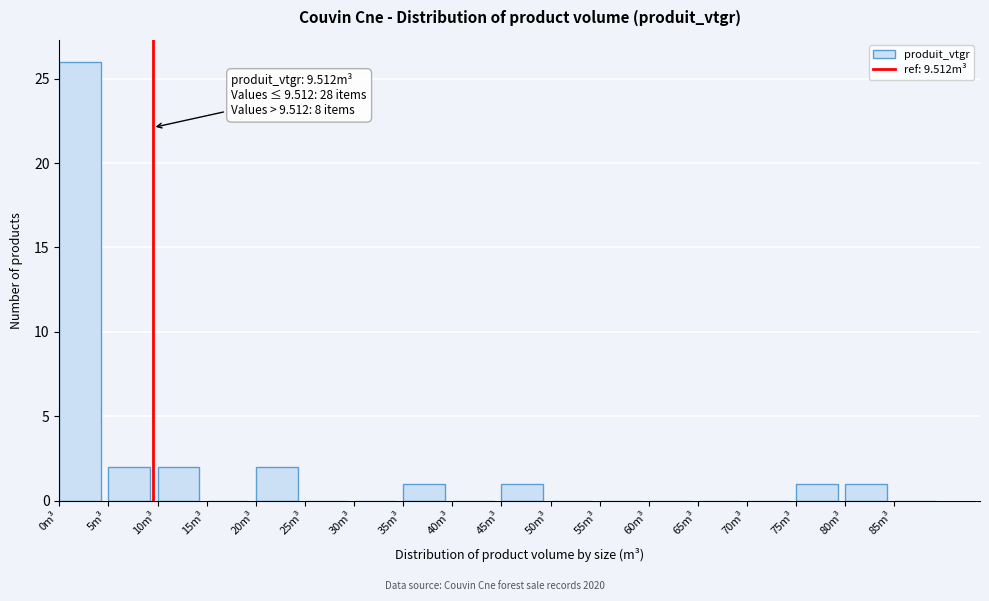

Over which range of the x-axis is the bar tallest?

0 to 5